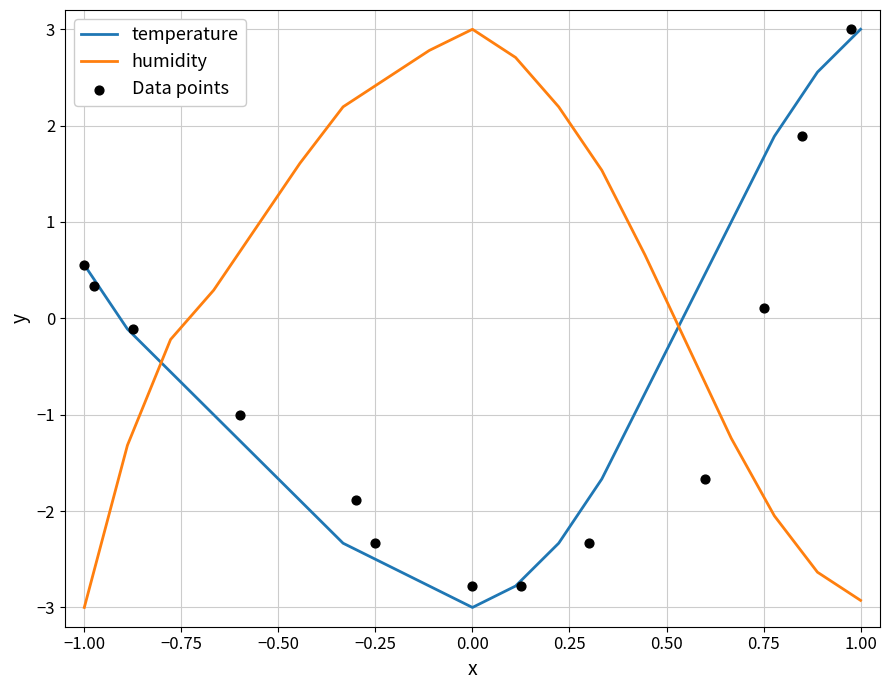

Where does the temperature series first go above 0?

−1.00